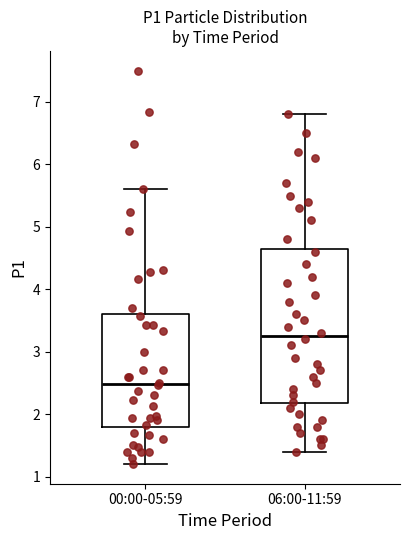

Reading left to right, read every box against the y-axis: the position of its median line, the range the box covers, and the ends of its whiskers. The values are not printed on the chart, so give them approximately, as read against the axis.

00:00-05:59: median 2.5, box 1.8 to 3.6, whiskers 1.2 to 5.6
06:00-11:59: median 3.3, box 2.2 to 4.7, whiskers 1.4 to 6.8